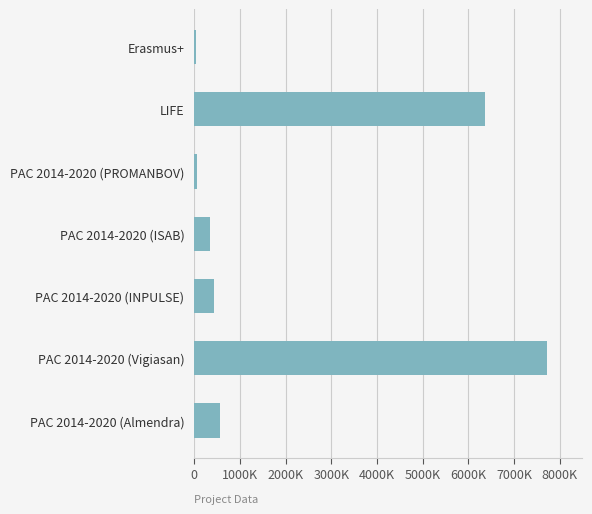

Does the chart contain any negative values?

No